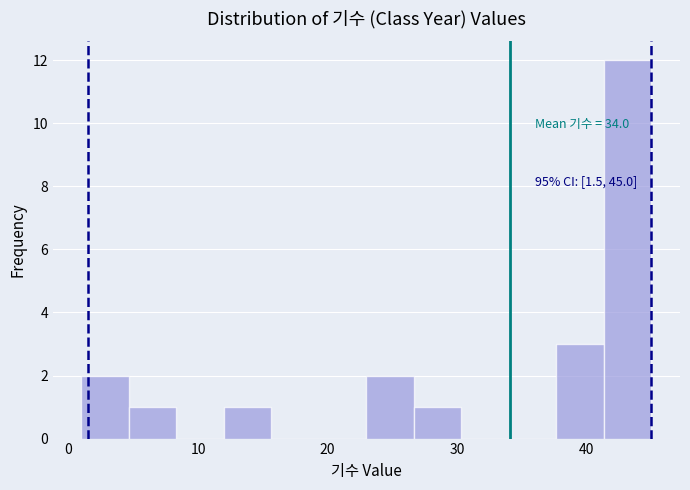

Around what value on the x-axis is the tallest bar? Give the approximate position of its centre, as read against the axis.

43